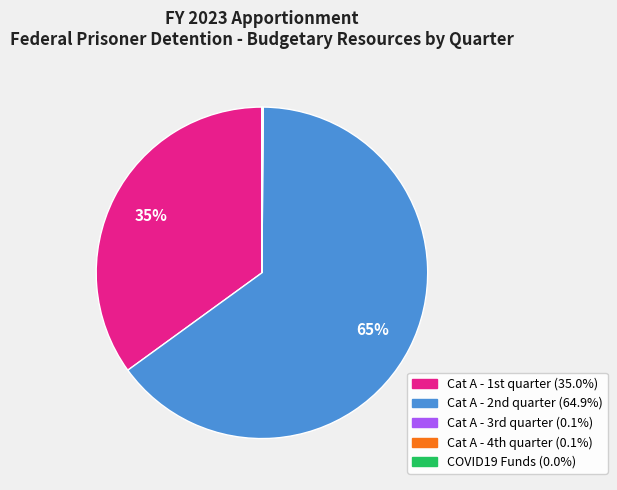

To the nearest percent, what is the average slice percentage?

20%